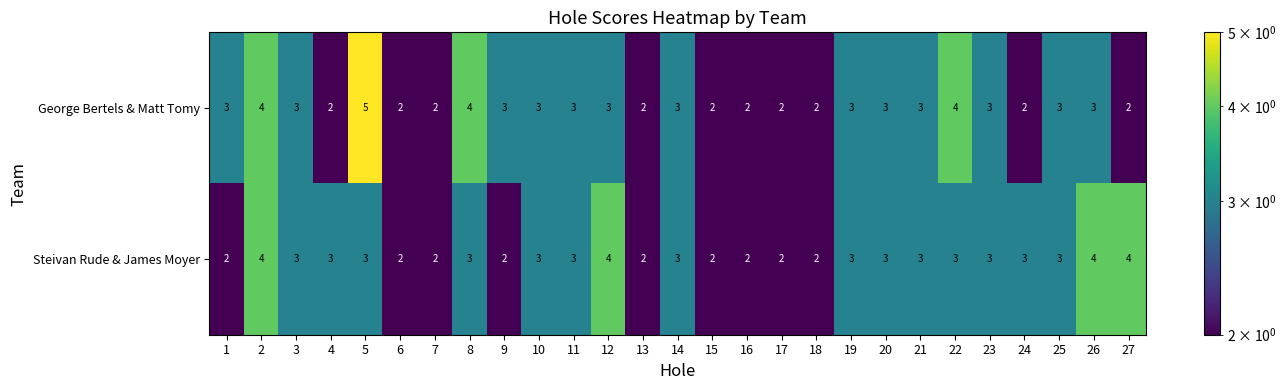

Between 12 and 25, which series saw the biggest shift?

Steivan Rude & James Moyer